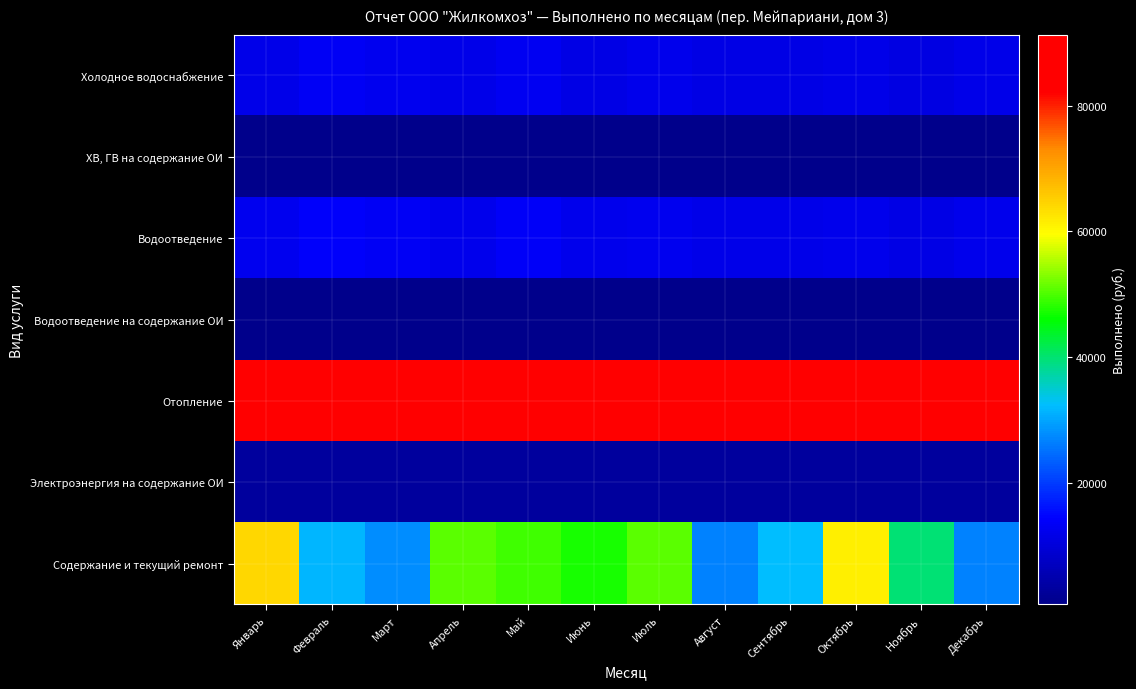

What is the difference between the highest and lowest values at Июль?

90600